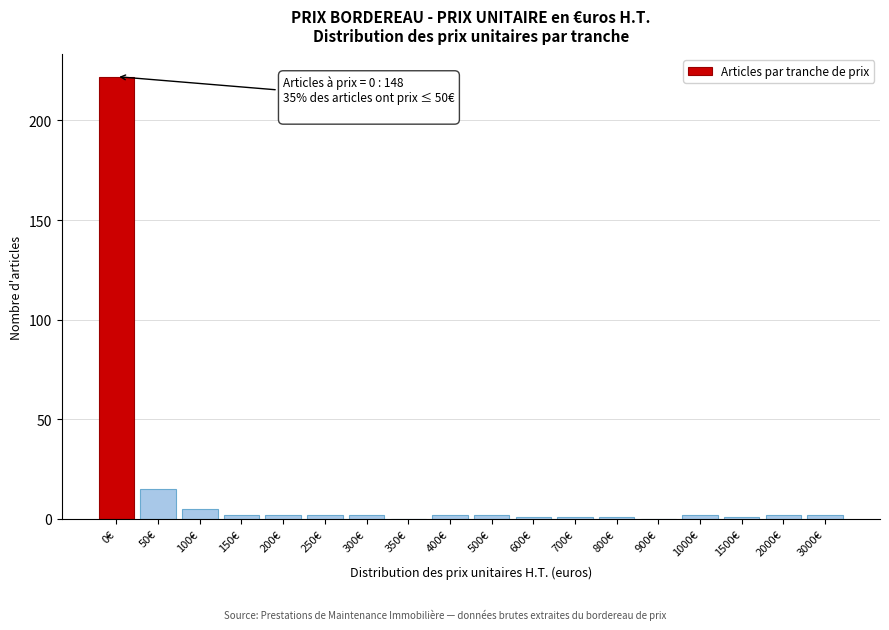

Reading left to right, transcribe all the data shown in this chart.

0€=222	50€=15	100€=5	150€=2	200€=2	250€=2	300€=2	350€=0	400€=2	500€=2	600€=1	700€=1	800€=1	900€=0	1000€=2	1500€=1	2000€=2	3000€=2